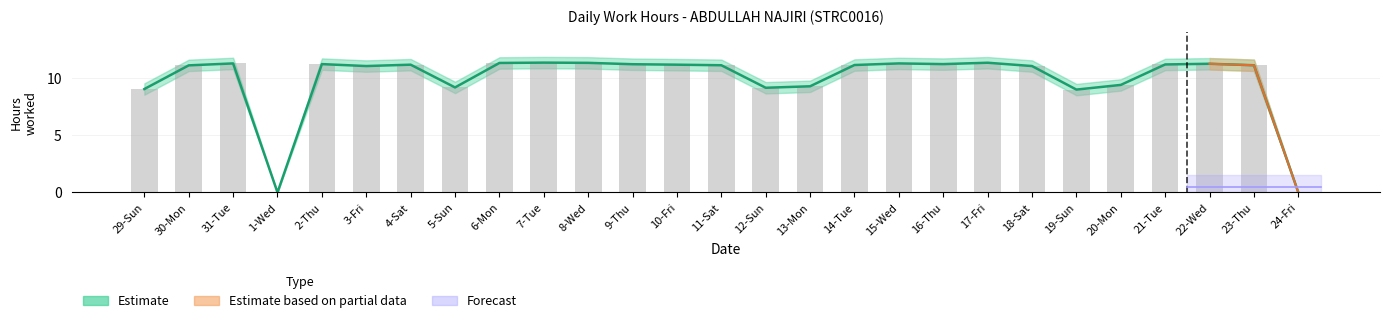

What position from the right is 31-Tue?

25